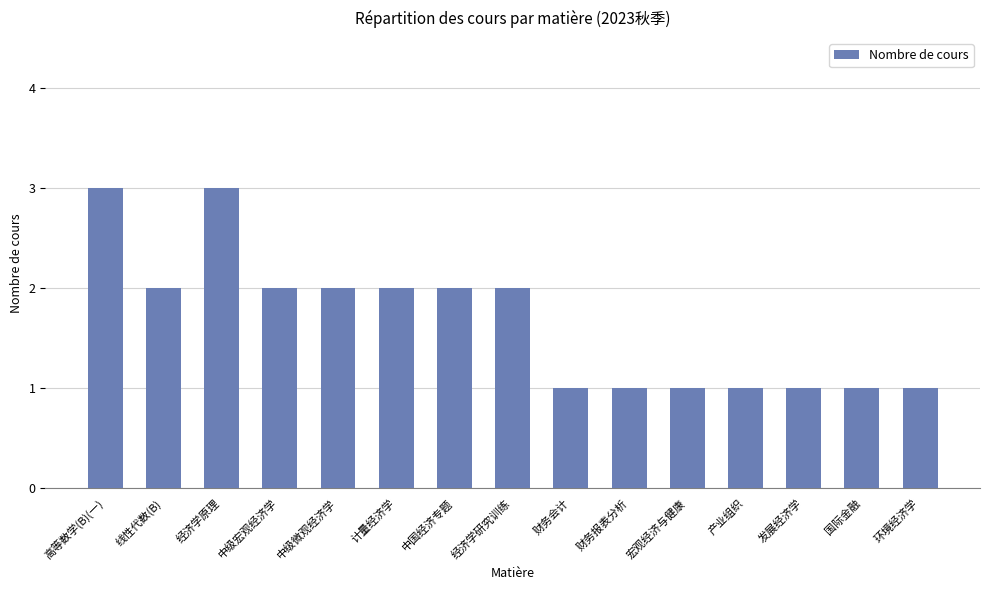

Which has a higher value, 中级微观经济学 or 财务报表分析?

中级微观经济学